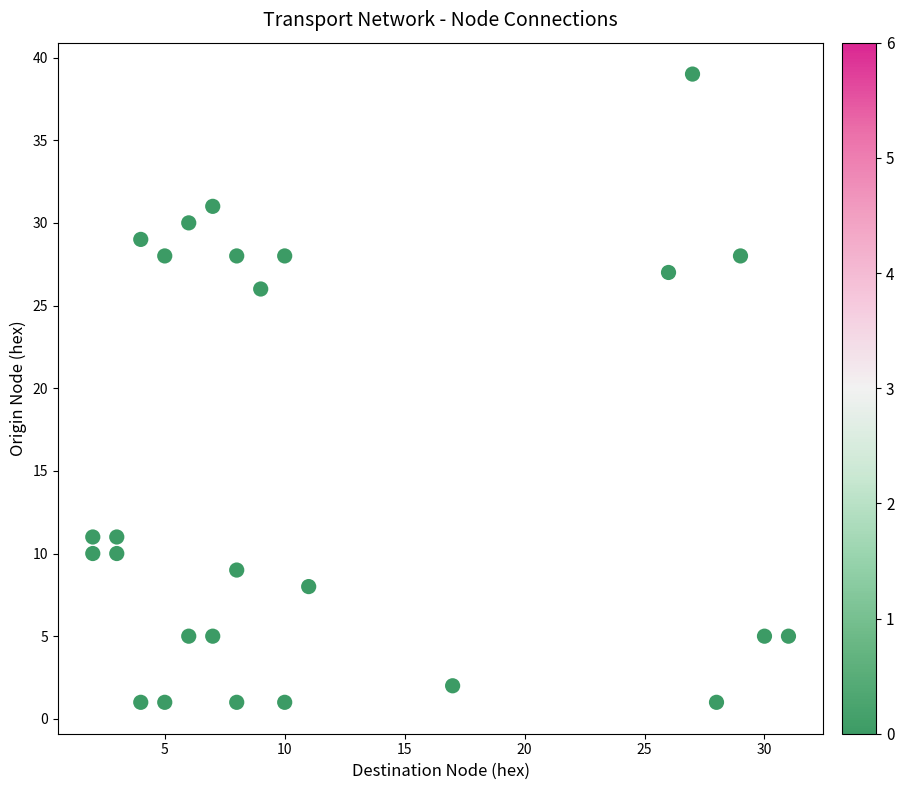

What Y value in the scatter plot is closest to 20?

26